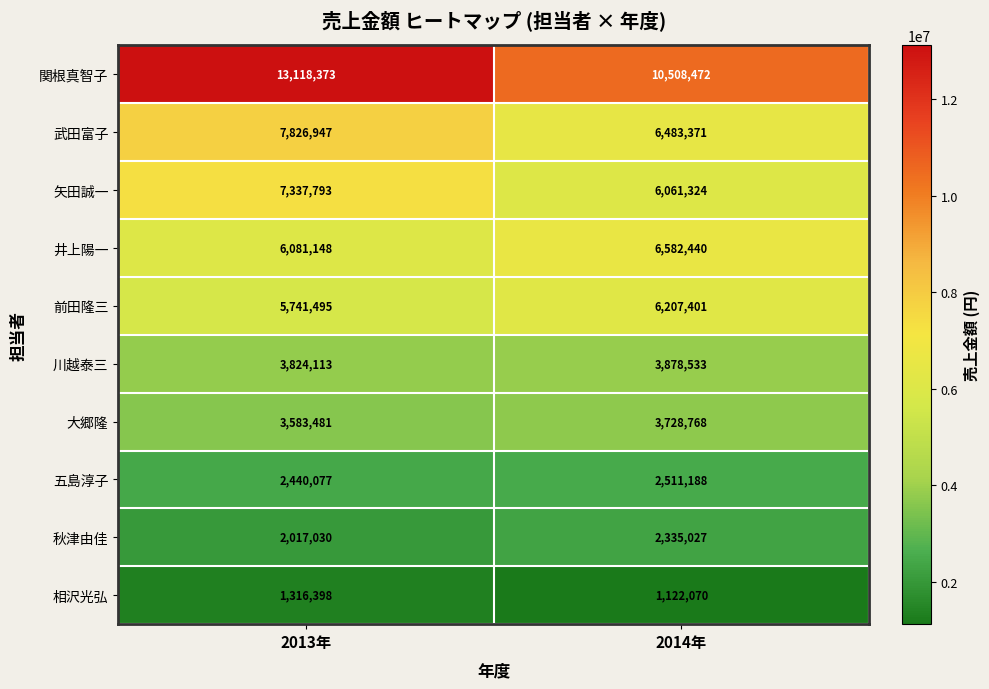

How many data points in 大郷隆 are less than 3728768?

1